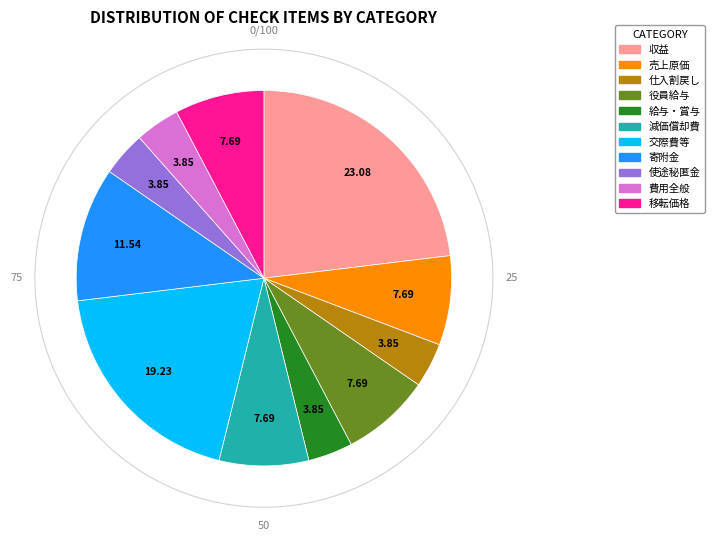

Between 減価償却費 and 費用全般, which is larger?

減価償却費